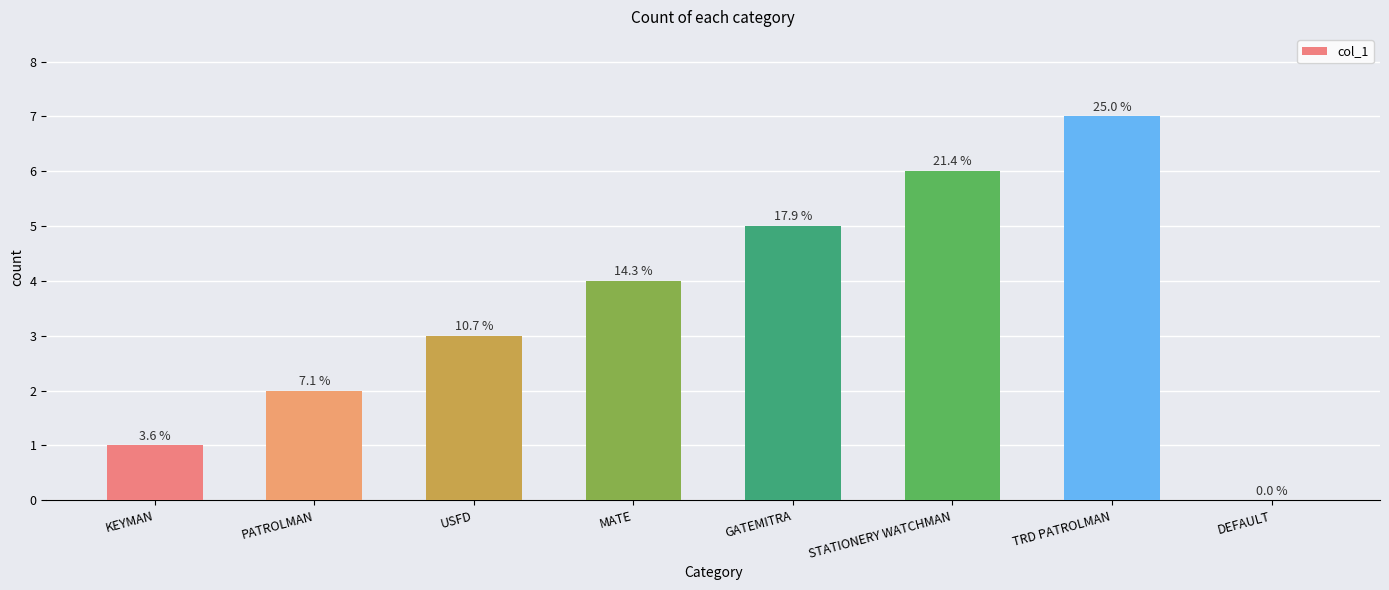

What is the greatest value displayed?

7